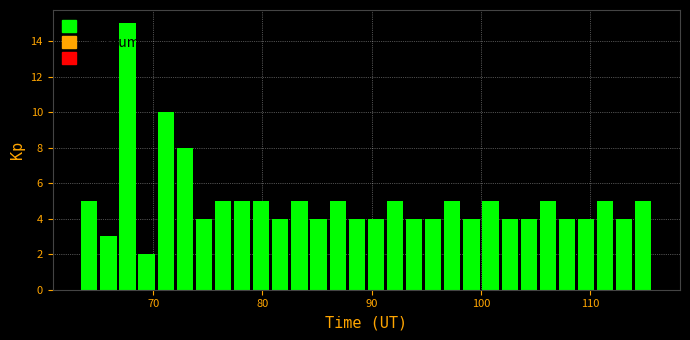

Around what value on the x-axis is the tallest bar? Give the approximate position of its centre, as read against the axis.

68